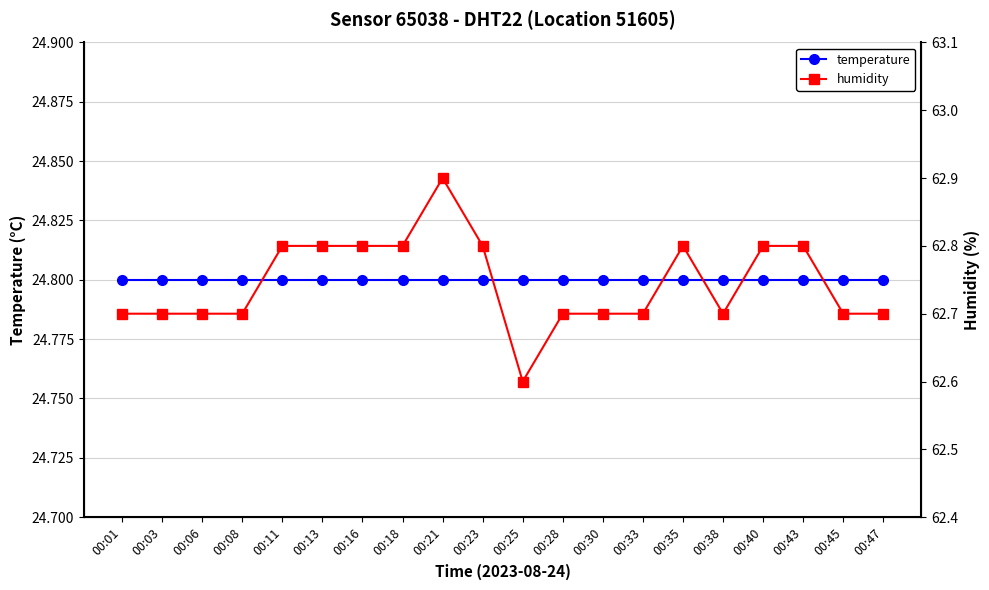

What is the sum of all humidity values?

1254.9